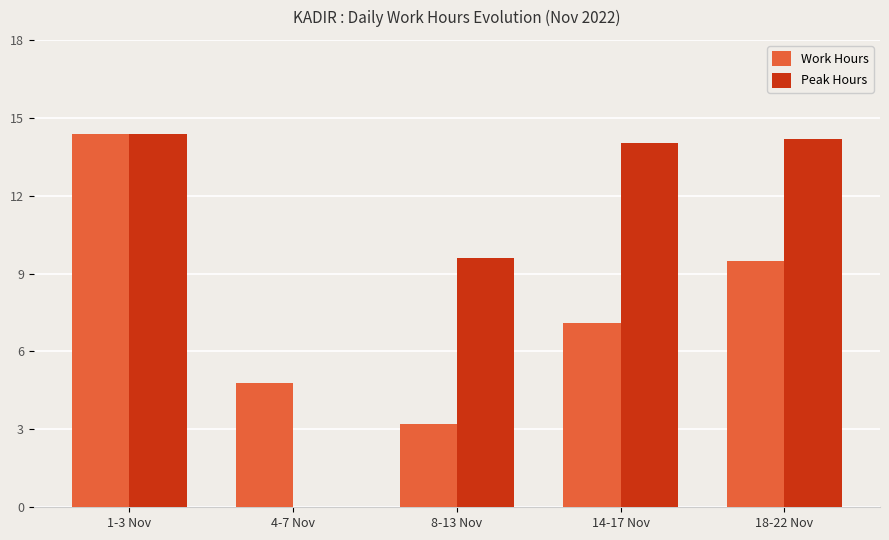

Which category has the highest value in the Work Hours series?

1-3 Nov